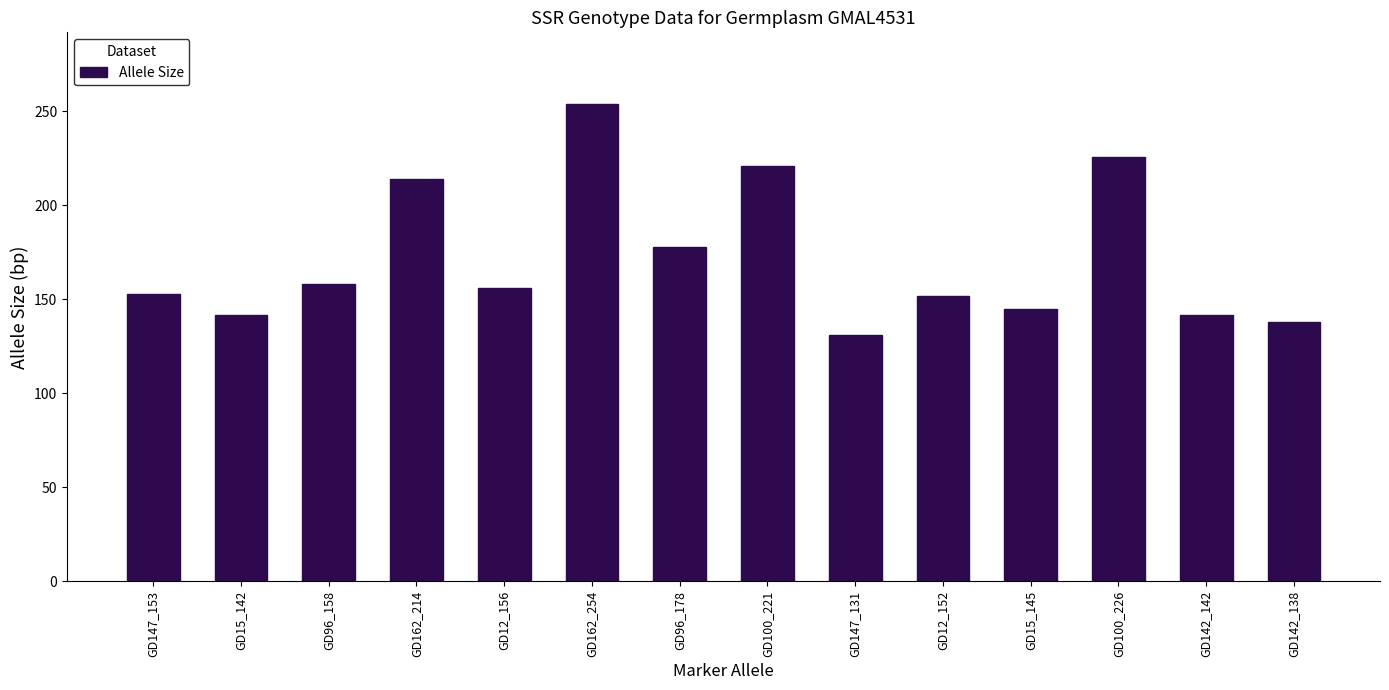

What is the sum of all values?

2410